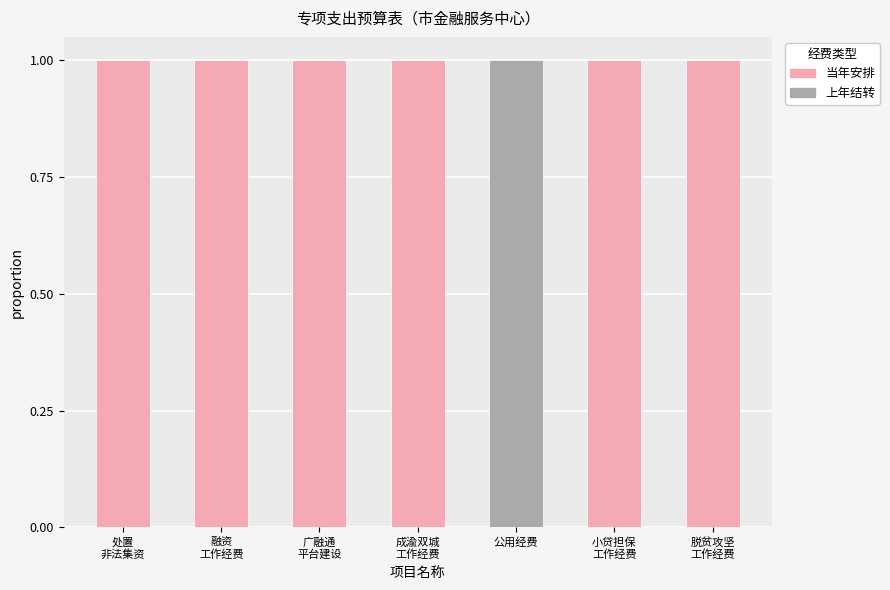

What is the sum of all 当年安排 values?

6